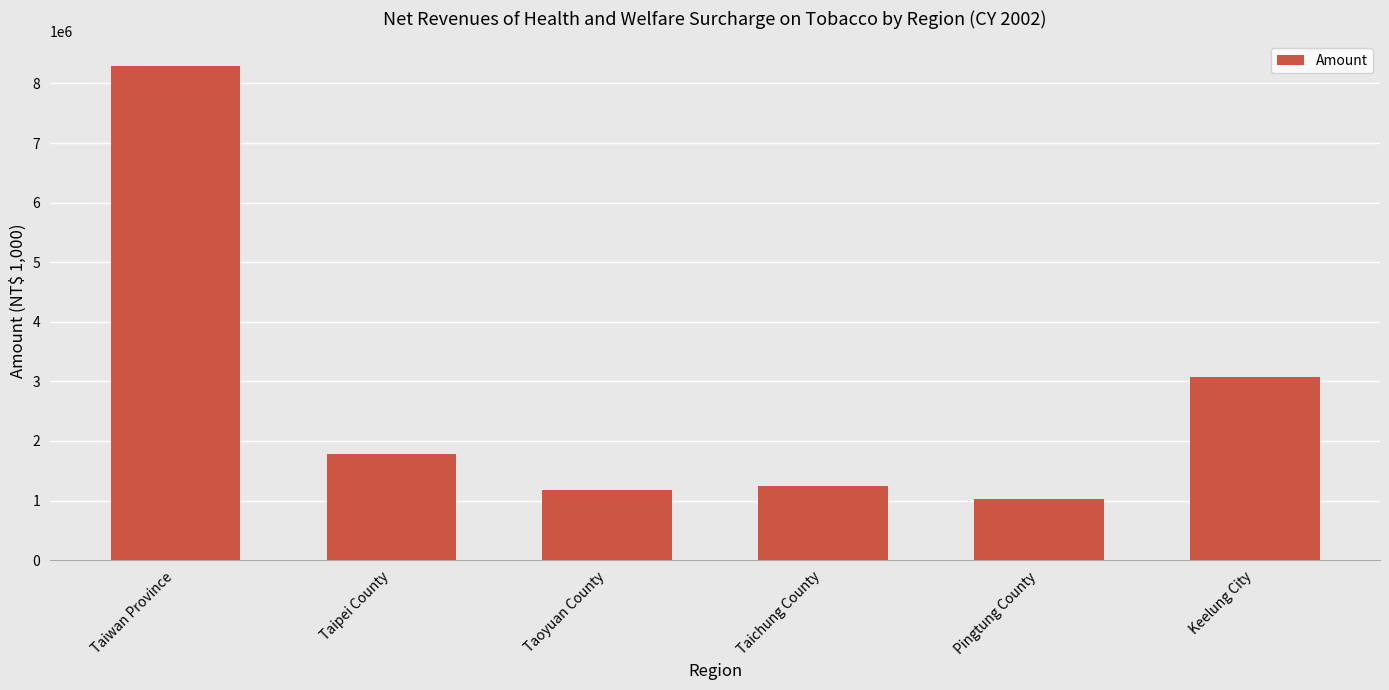

Rank the categories by value from lowest to highest.

Pingtung County, Taoyuan County, Taichung County, Taipei County, Keelung City, Taiwan Province